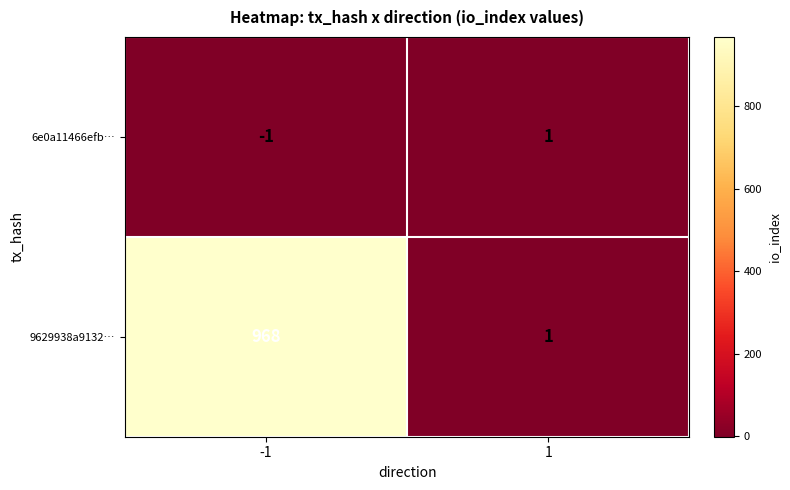

At -1, list the series in order from smallest to largest.

6e0a11466efb…, 9629938a9132…